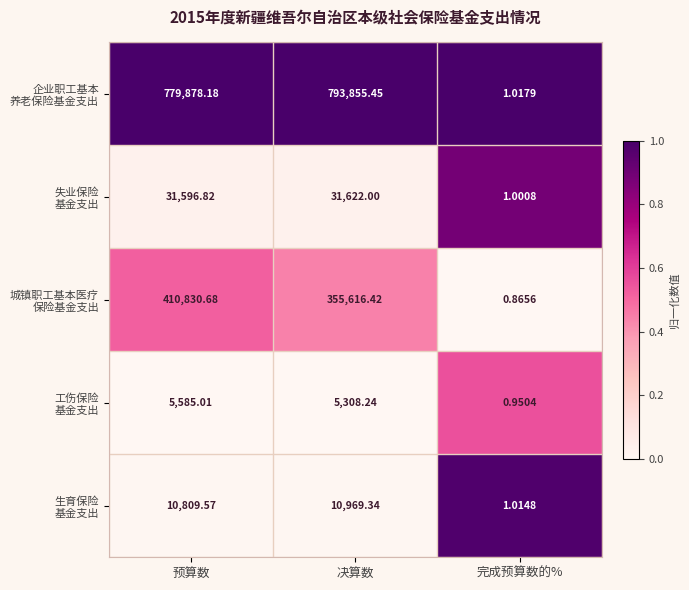

At which category is the sum across all series the highest?

预算数